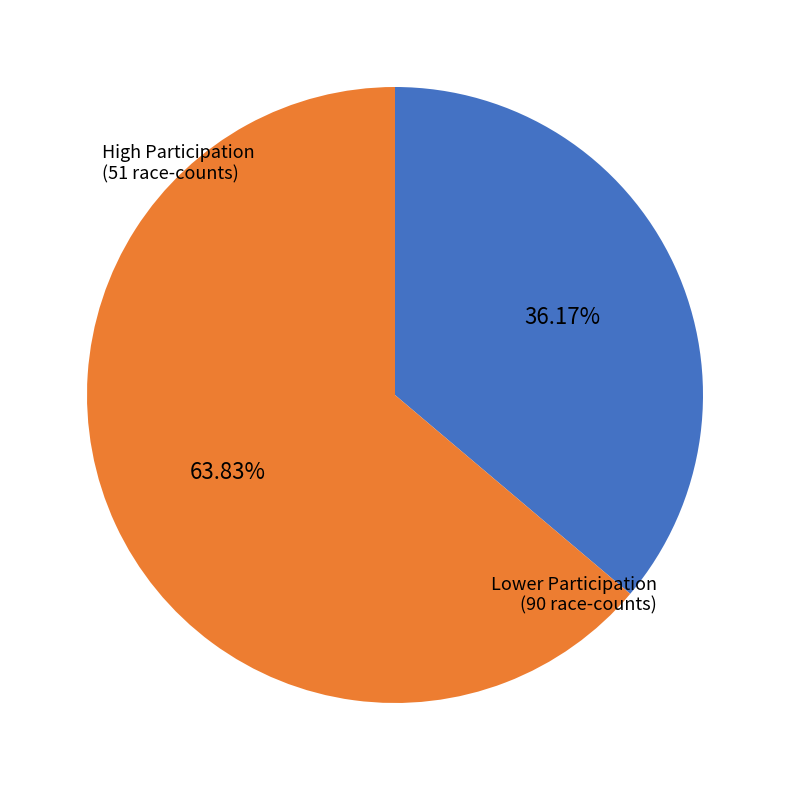

Is there a majority slice in this chart?

Yes